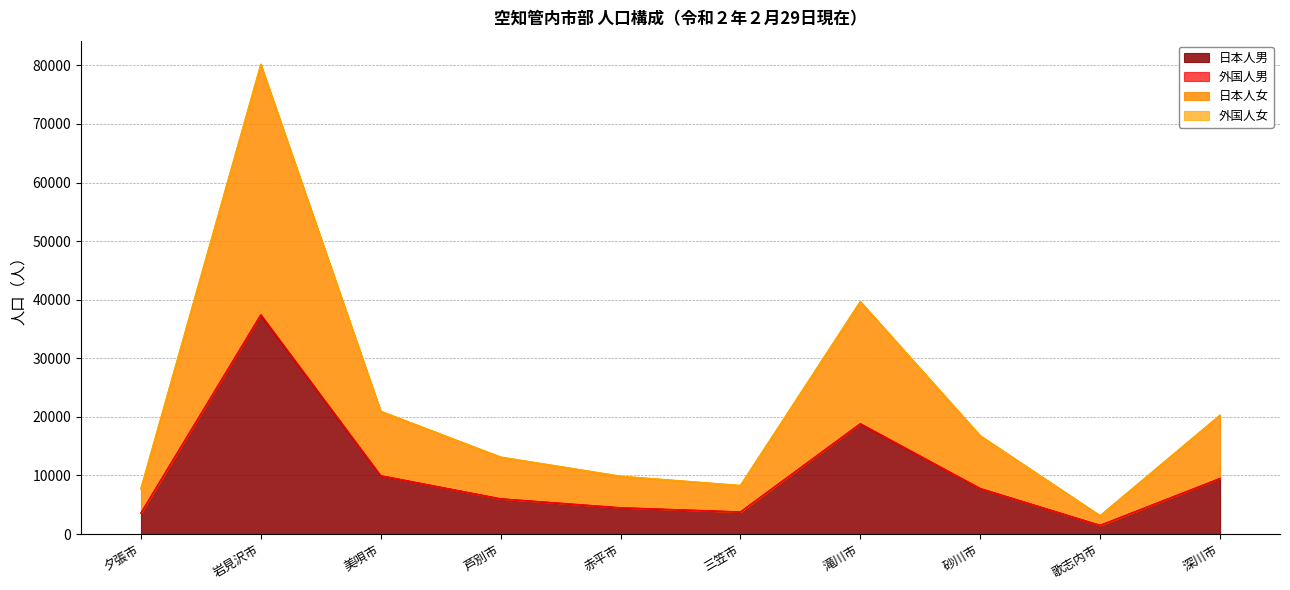

The 日本人男 series shows 18781 at 滝川市. True or false?

True